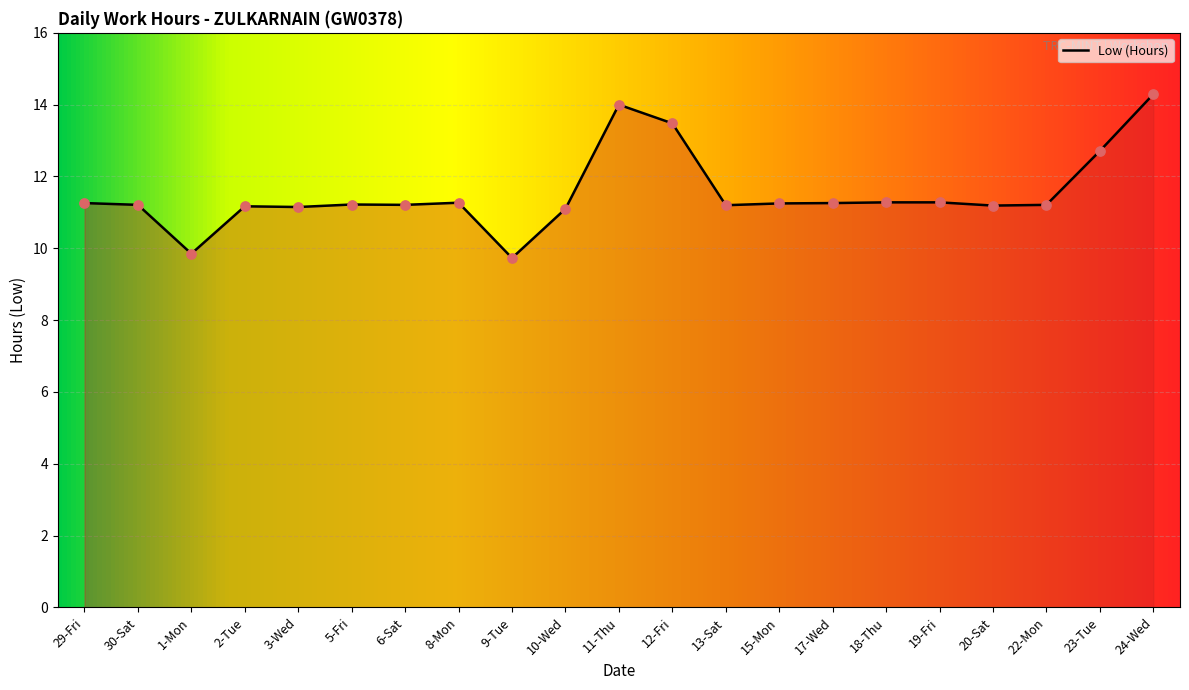

Approximately how many times larger is the value at 2-Tue compared to 8-Mon?

1.0